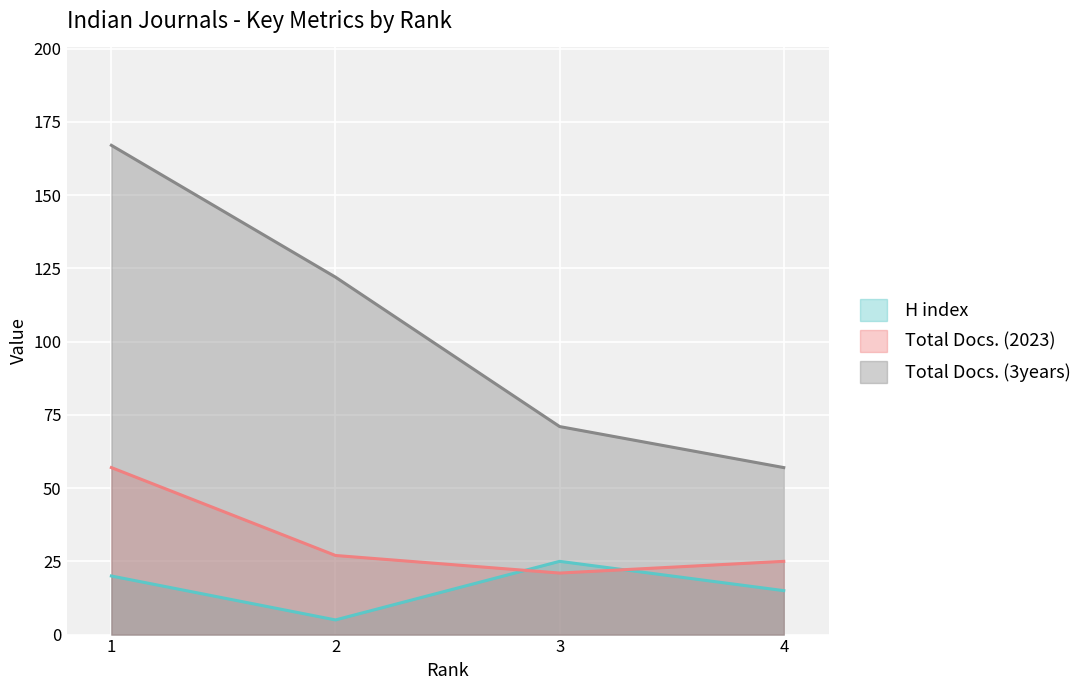

True or false: Total Docs. (3years) and Total Docs. (2023) intersect in this chart.

False